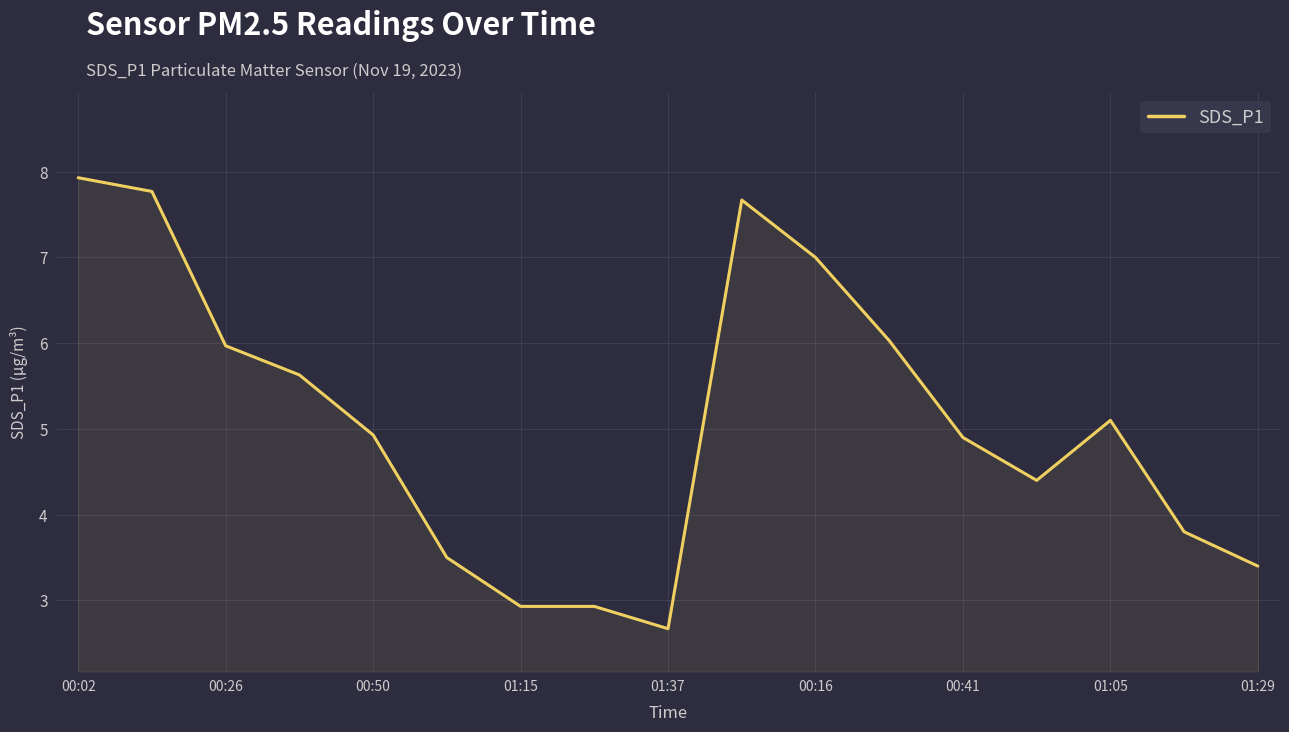

What is the minimum value shown in the chart?

2.7